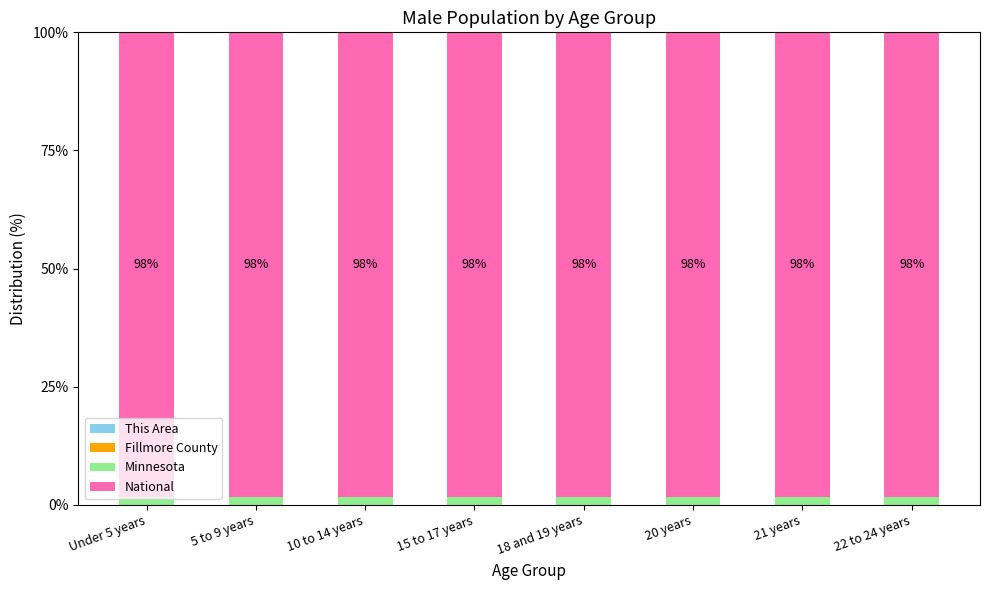

Are the bars horizontal?

No